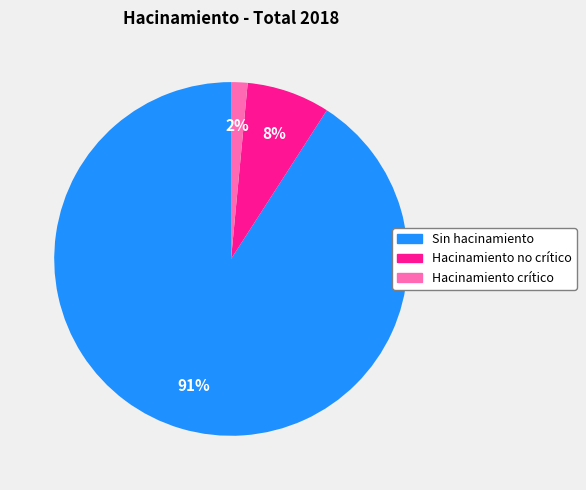

Combined, do Hacinamiento no crítico and Hacinamiento crítico account for over 50%?

No